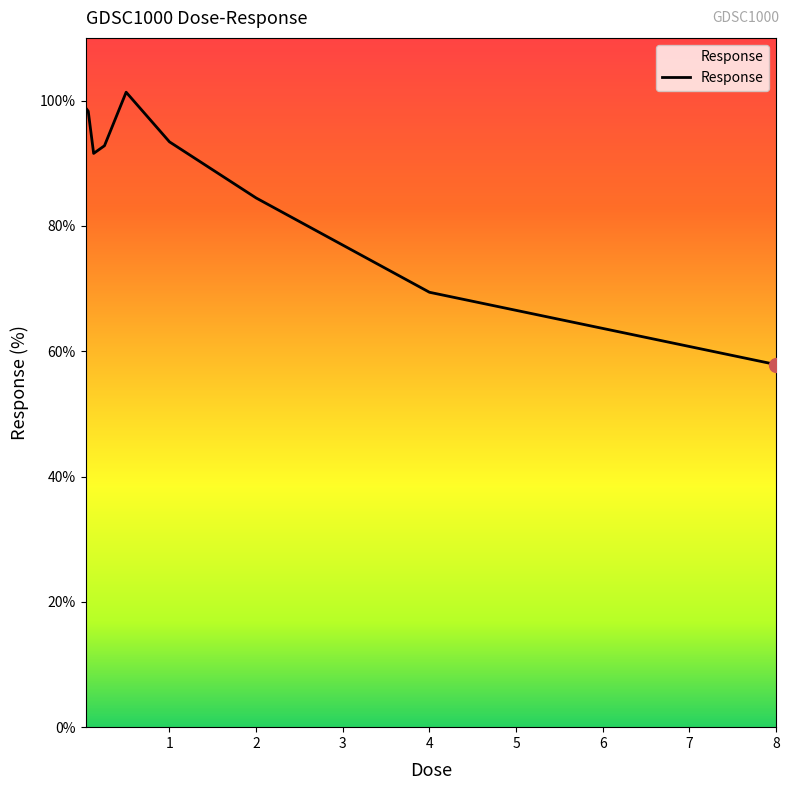

What is the minimum value shown in the chart?

57.9